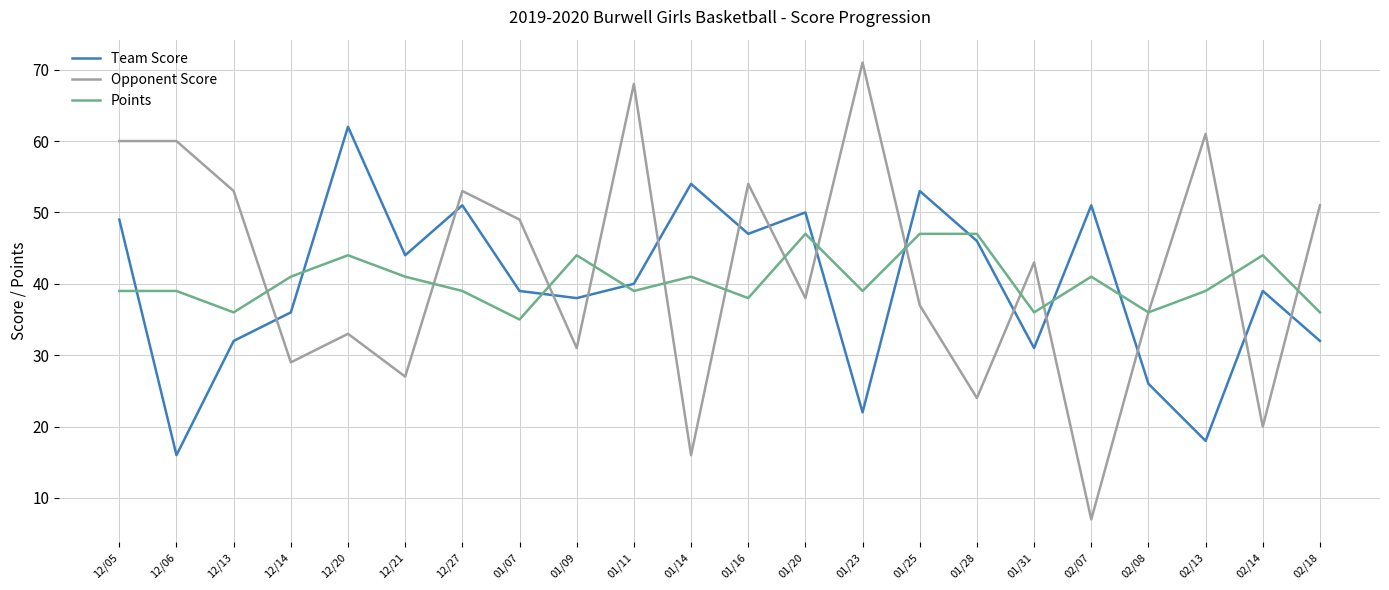

List the series in order of their overall mean, lowest first.

Team Score, Points, Opponent Score